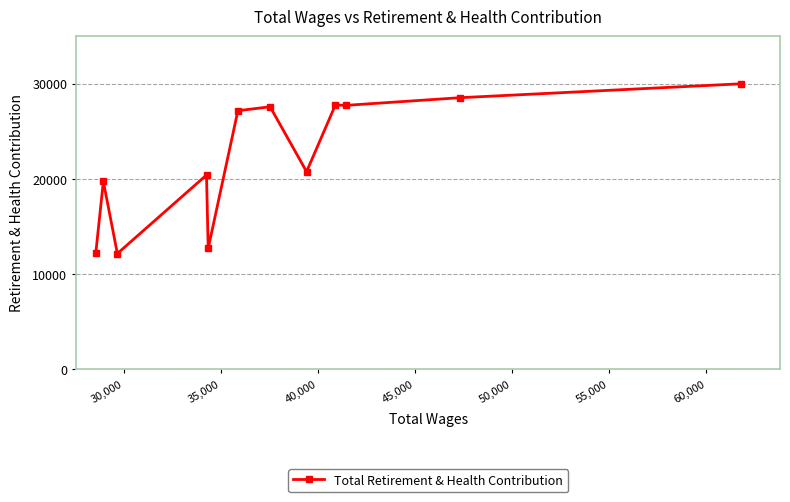

What is the minimum value shown in the chart?

12180